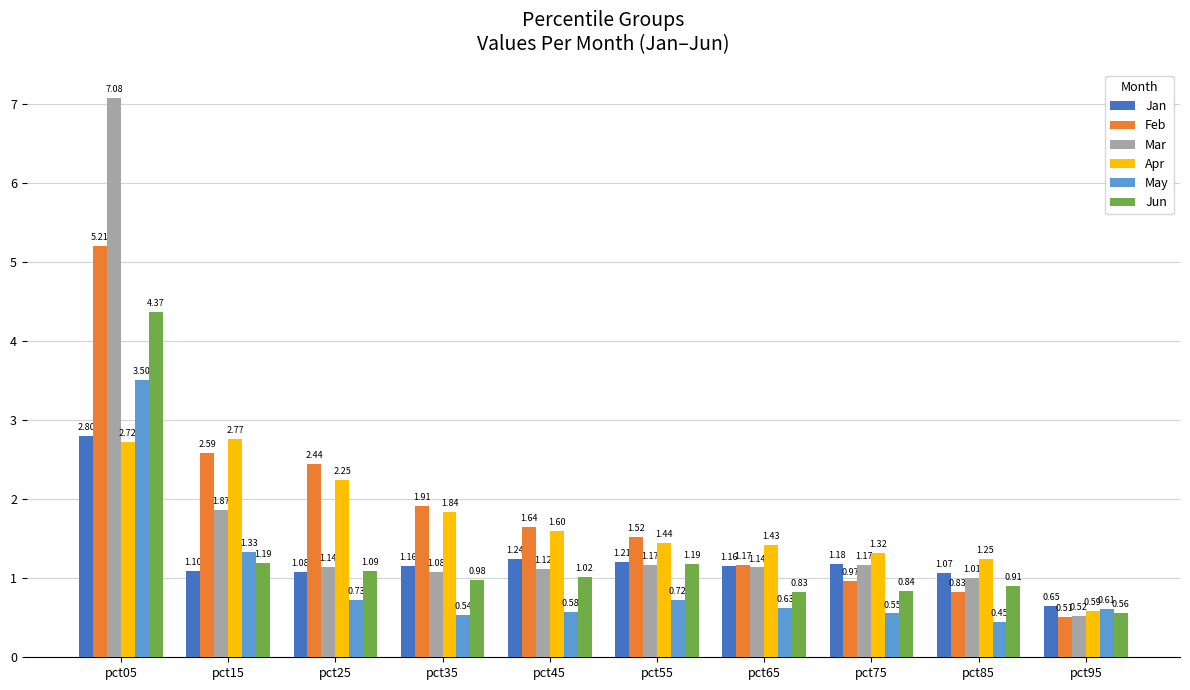

Rank the series at pct45 from lowest to highest value.

May, Jun, Mar, Jan, Apr, Feb